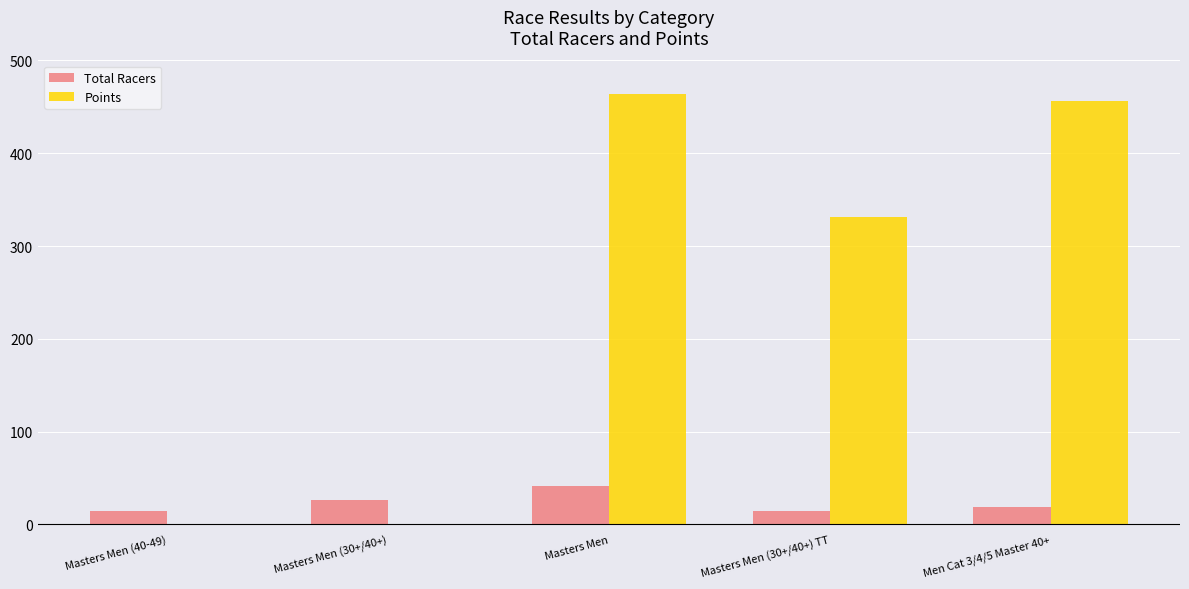

What is the maximum value for Points?

463.3